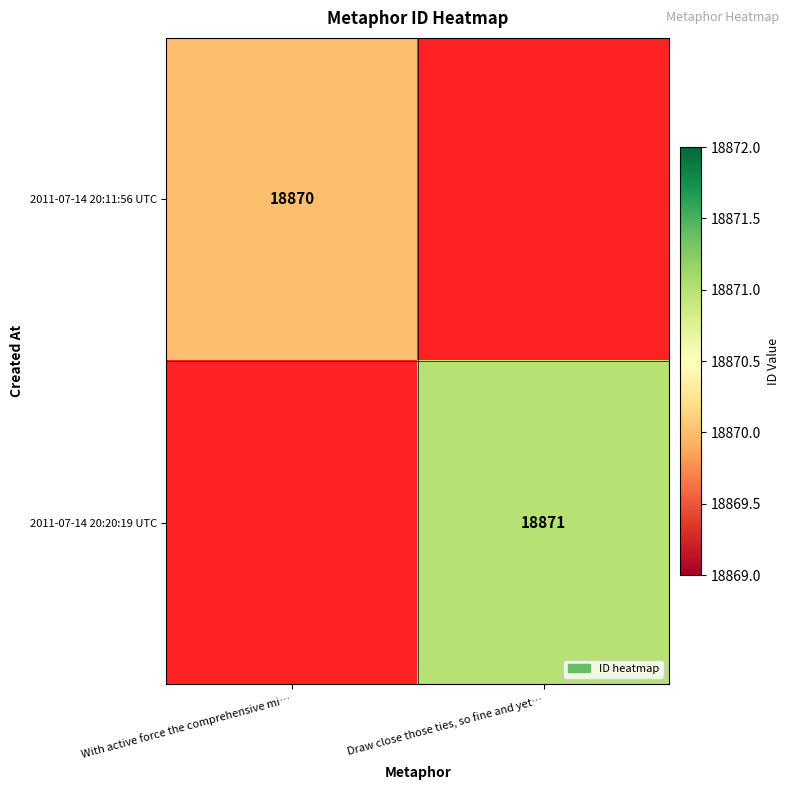

The 2011-07-14 20:11:56 UTC series shows 28268 at With active force the comprehensive mi…. True or false?

False